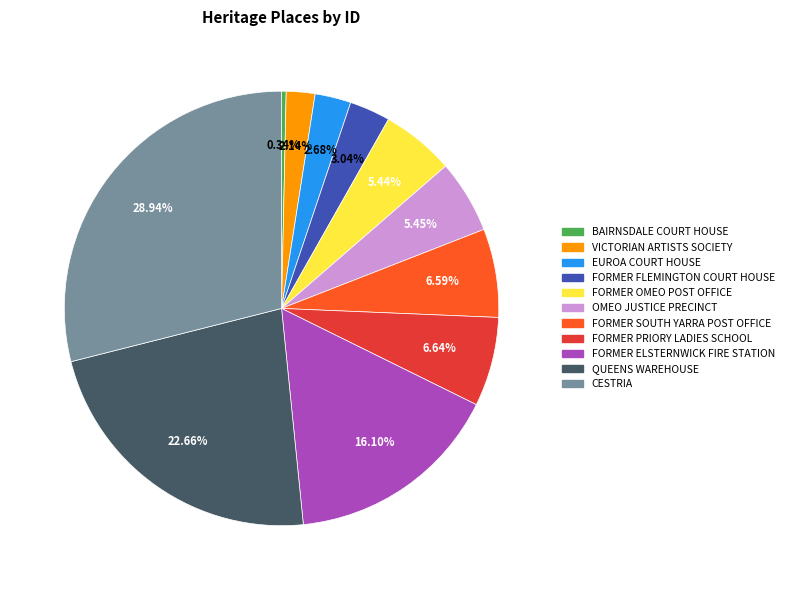

Count the number of slices in the pie.

11